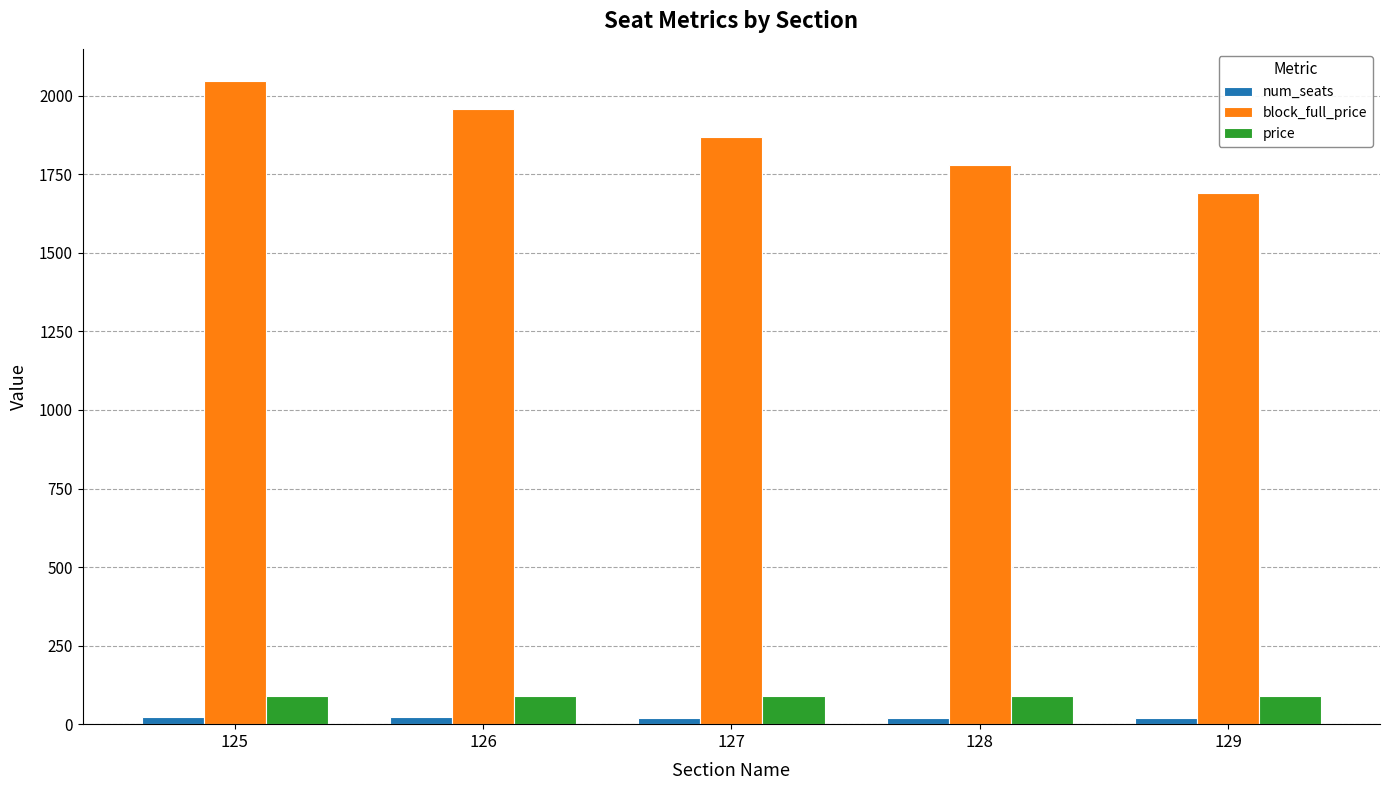

Is it true that block_full_price equals 1958 at 126?

True